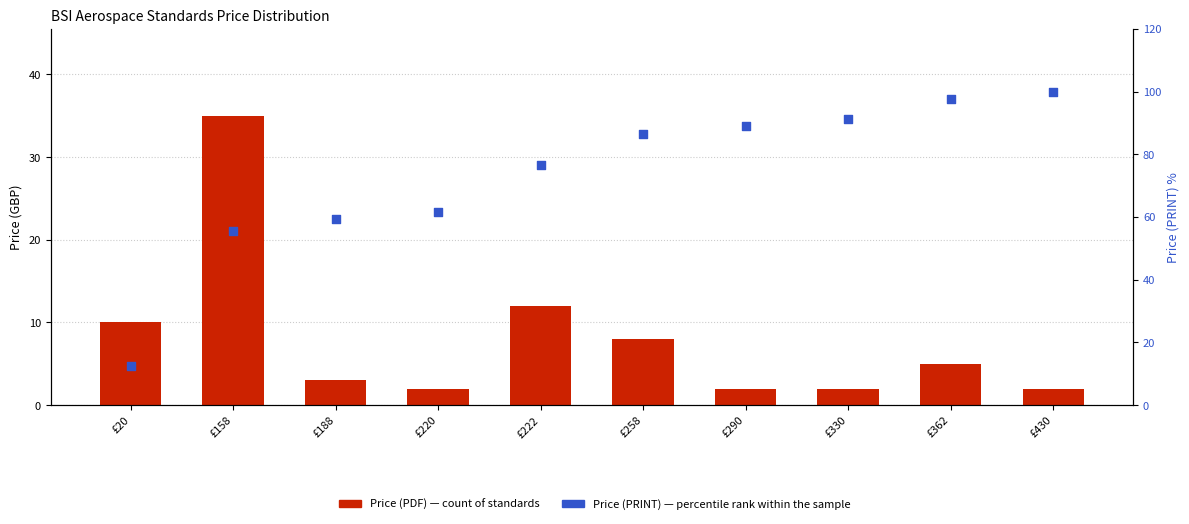

Which series reaches the maximum Y coordinate?

Price (PRINT) %